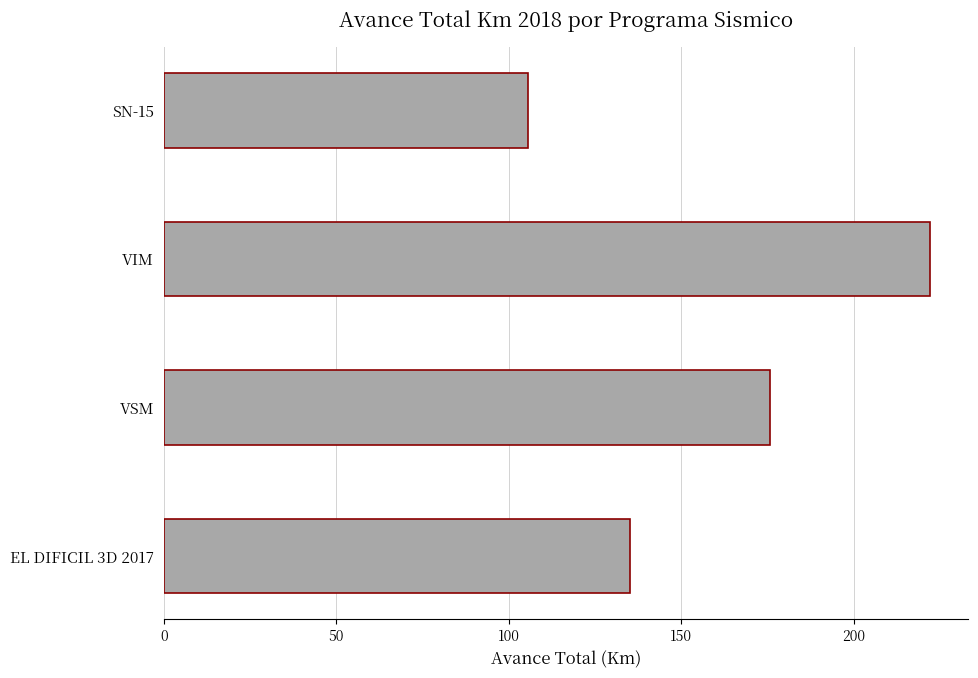

Reading top to bottom, list all the values displayed in this chart.

105.5	222.1	175.6	135.2